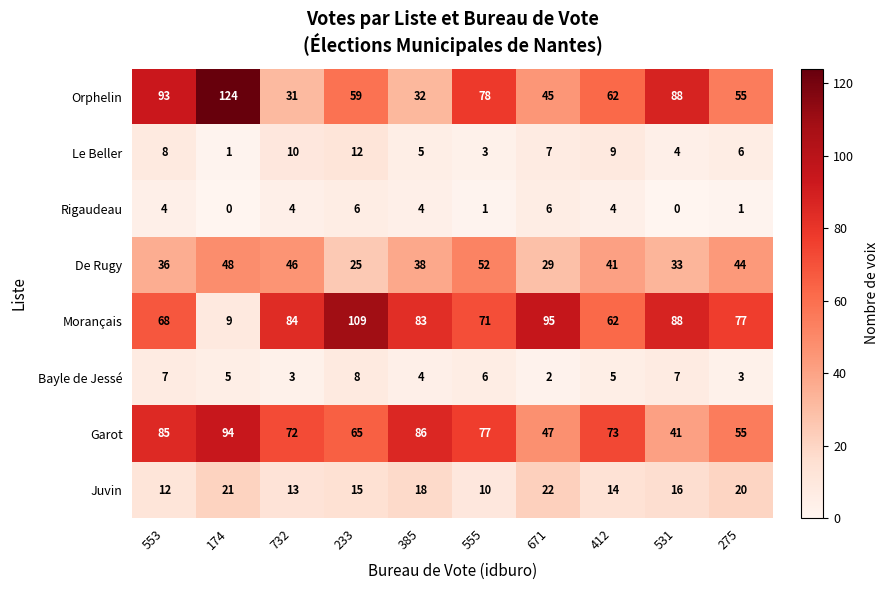

List the series in order of their peak value, highest first.

Orphelin, Morançais, Garot, De Rugy, Juvin, Le Beller, Bayle de Jessé, Rigaudeau